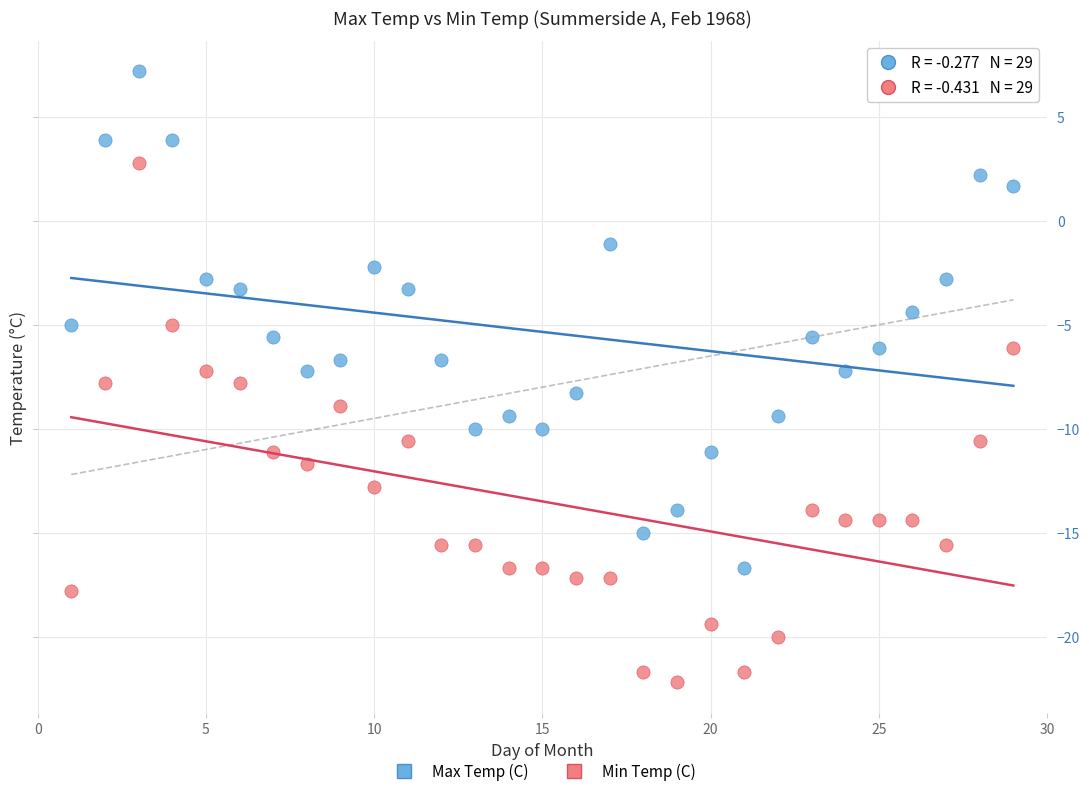

Which series contains the highest Y value?

Max Temp (C)